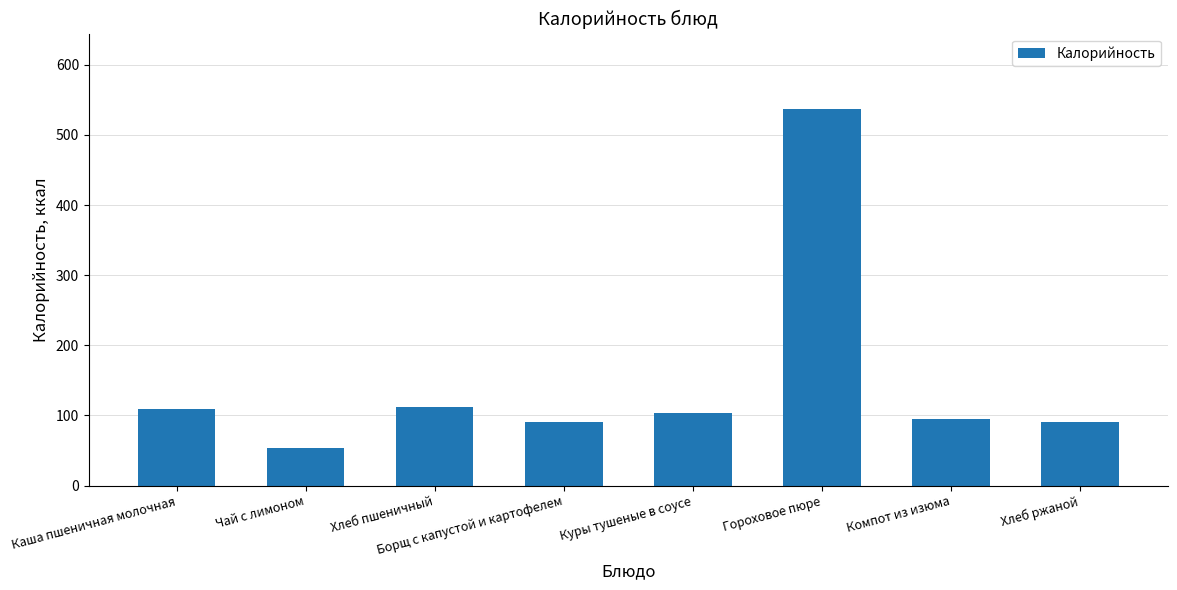

What is the sum of all values?

1191